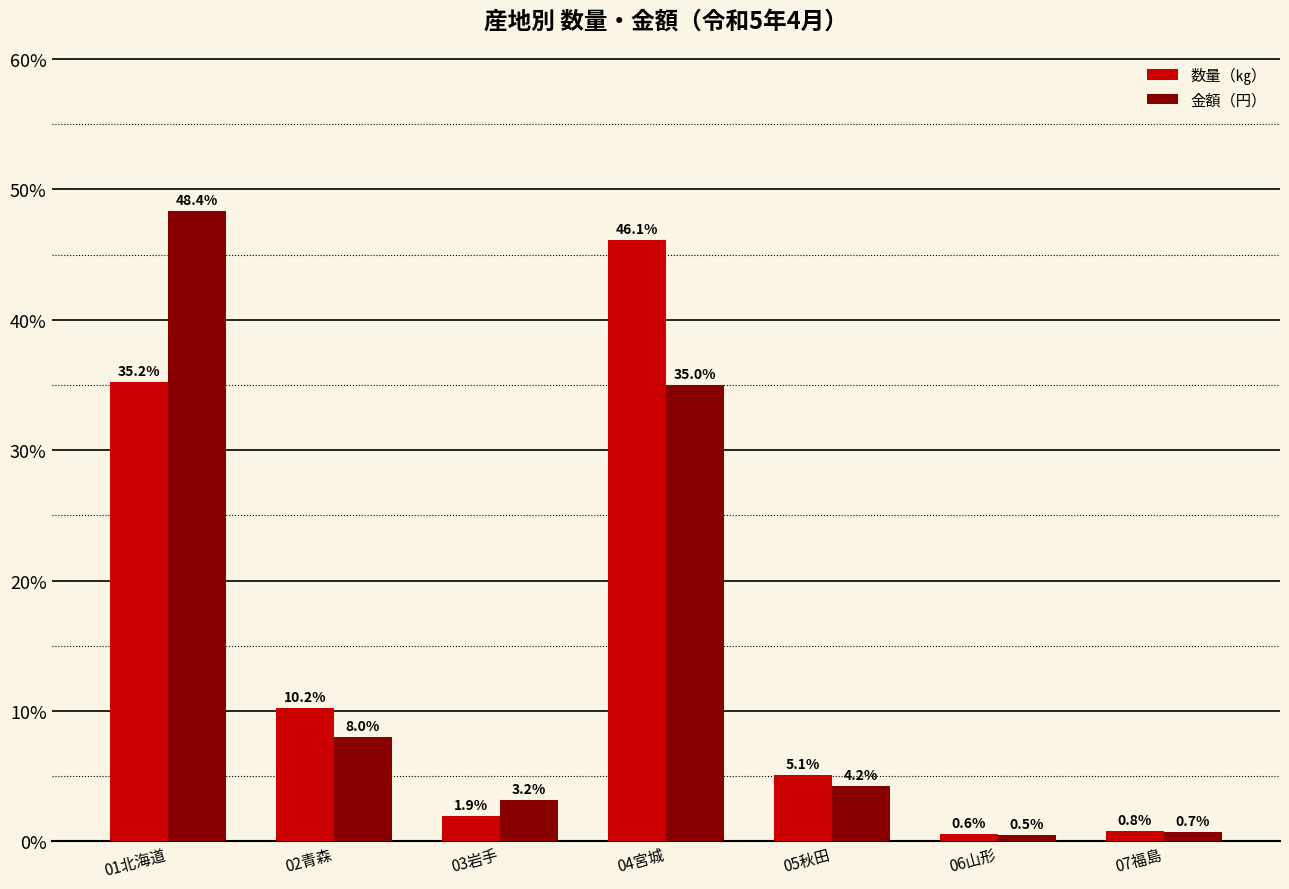

What is the total value across all series at 01北海道?

83.6